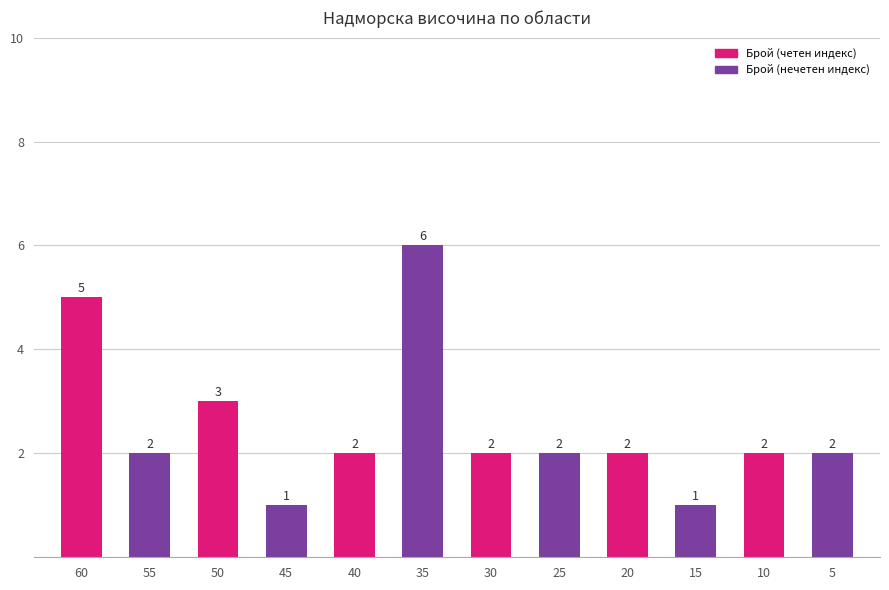

True or false: the data shows 0 at 55.

False